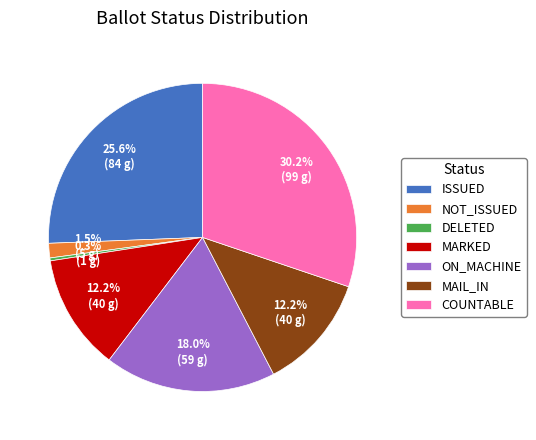

What is the largest slice in the pie chart?

COUNTABLE